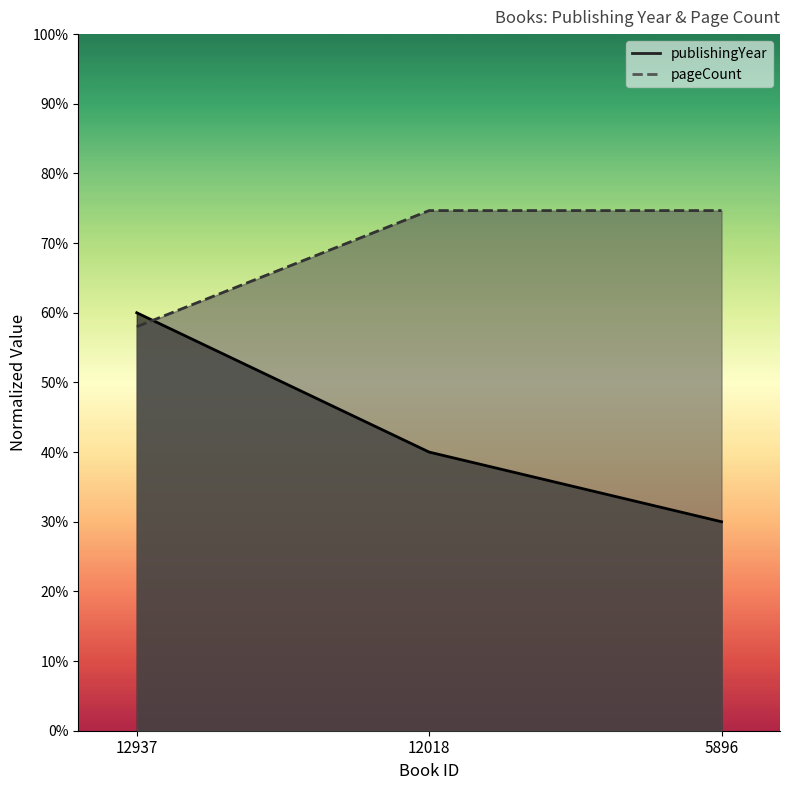

Read the pageCount value at 5896.

0.7